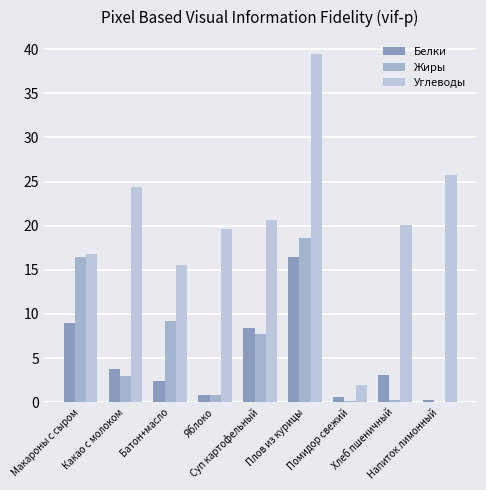

How many distinct data groups are displayed?

3